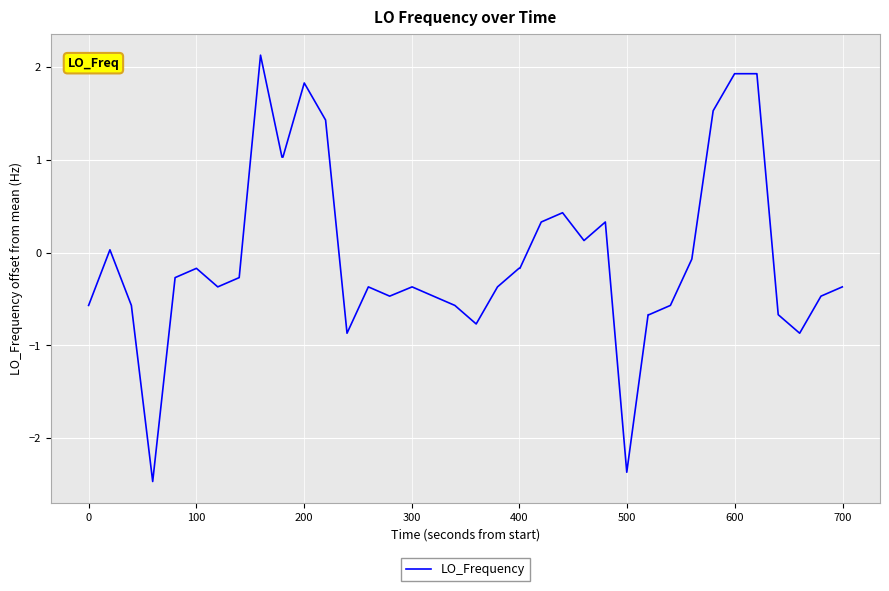

What is the difference between the second highest and minimum values?

4.4